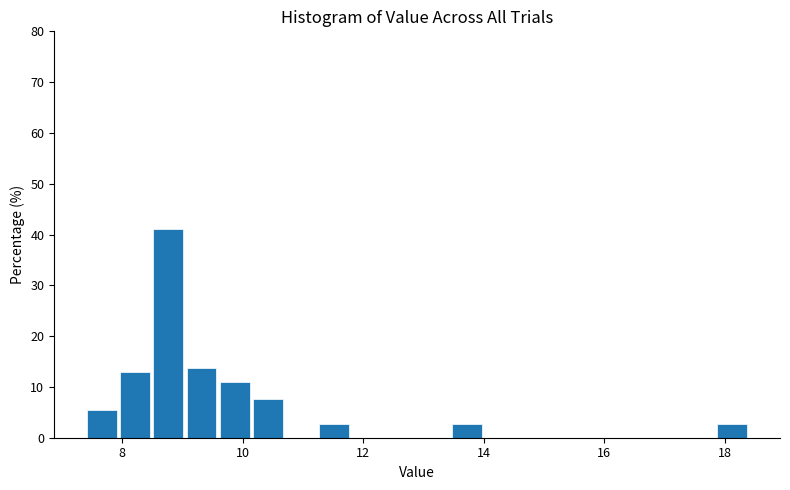

Around what value on the x-axis is the tallest bar? Give the approximate position of its centre, as read against the axis.

8.8